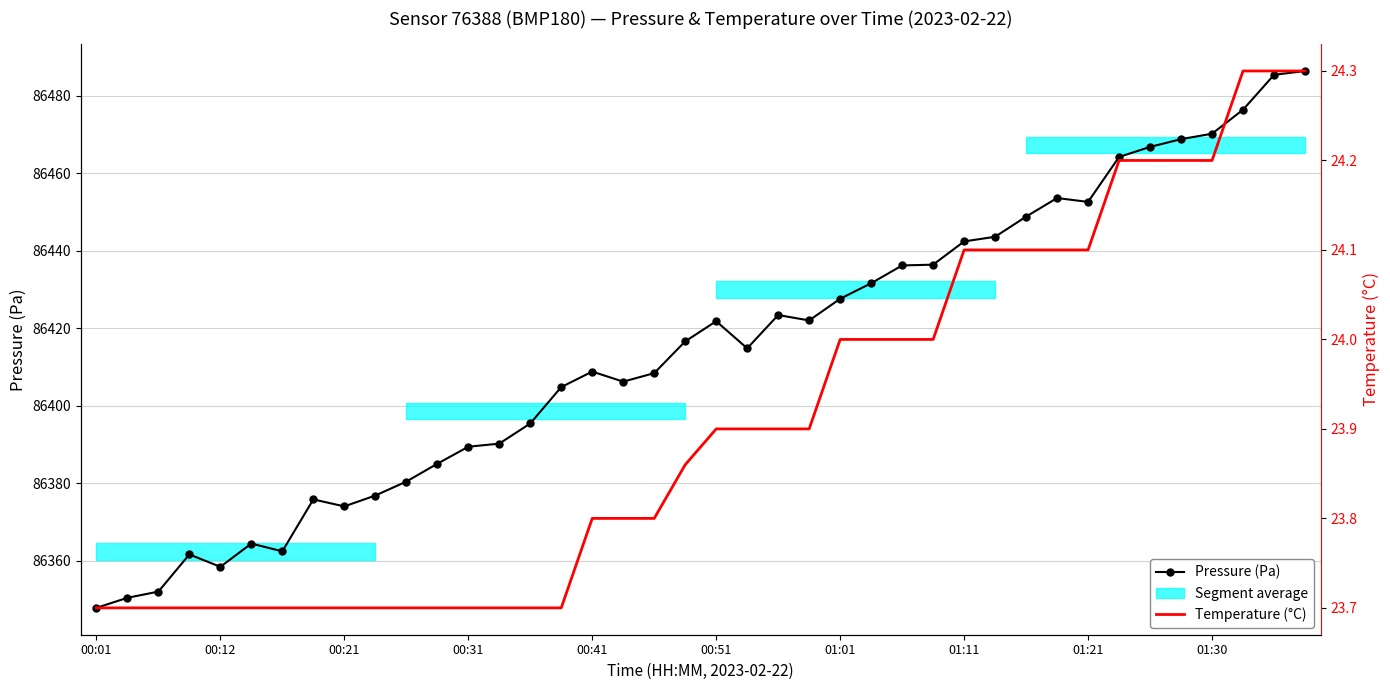

Which series has the largest range (max minus min)?

Pressure (Pa)